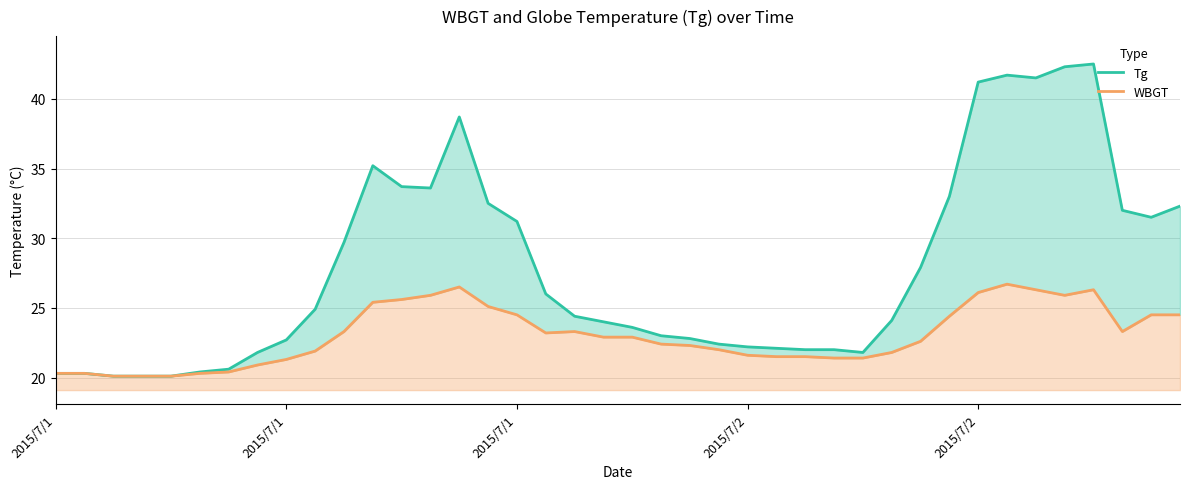

True or false: Tg and WBGT cross at least once.

False